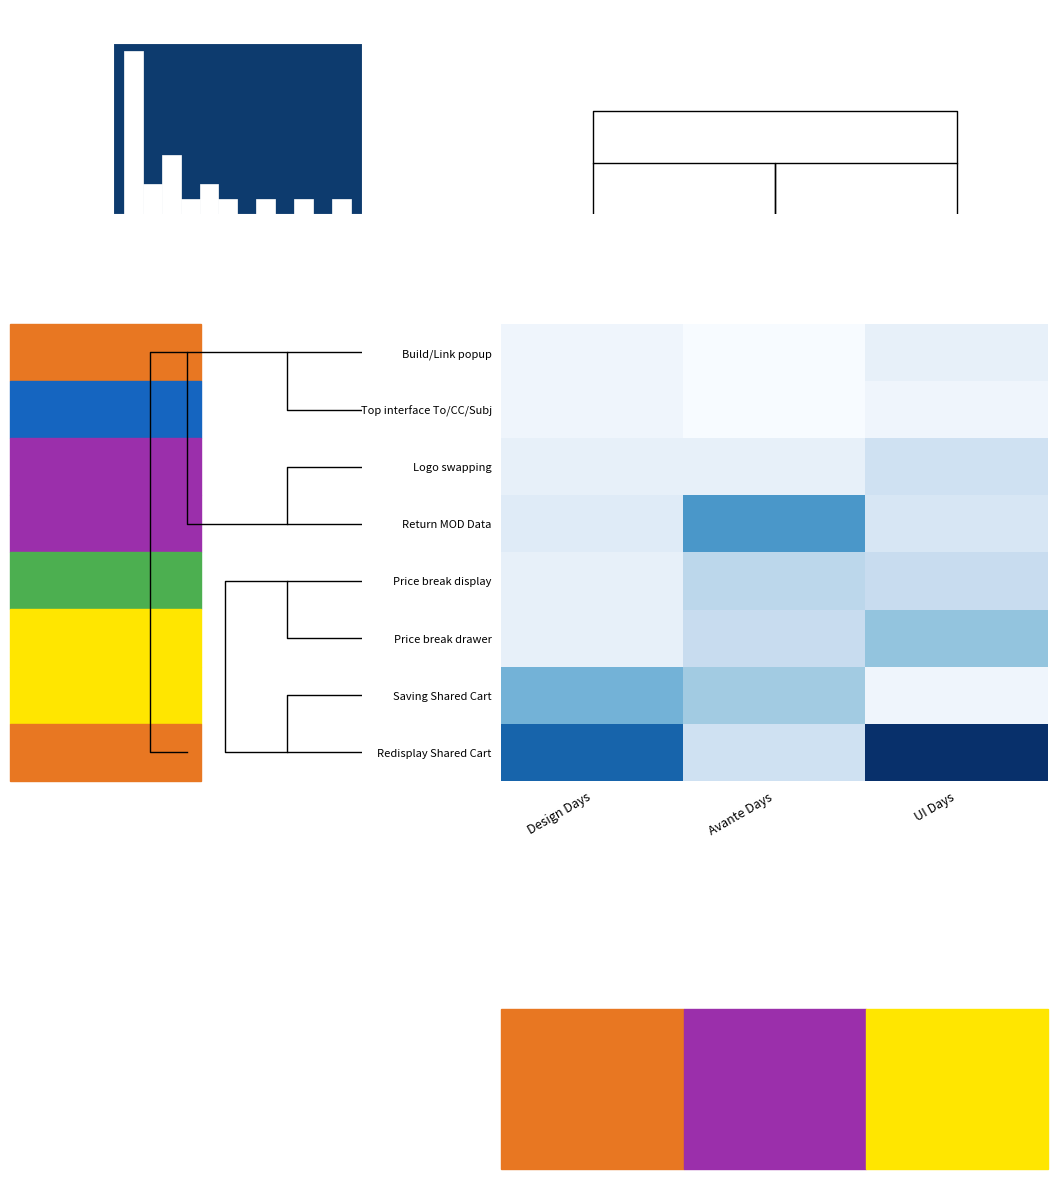

Reading left to right, what are all the values shown in this chart?

Build/Link popup: Design Days=0.1	Avante Days=0.0	UI Days=0.2
Top interface To/CC/Subj: Design Days=0.1	Avante Days=0.0	UI Days=0.1
Logo swapping: Design Days=0.2	Avante Days=0.2	UI Days=0.5
Return MOD Data: Design Days=0.3	Avante Days=1.5	UI Days=0.4
Price break display: Design Days=0.2	Avante Days=0.7	UI Days=0.6
Price break drawer: Design Days=0.2	Avante Days=0.6	UI Days=1.0
Saving Shared Cart: Design Days=1.2	Avante Days=0.9	UI Days=0.1
Redisplay Shared Cart: Design Days=2.0	Avante Days=0.5	UI Days=2.5